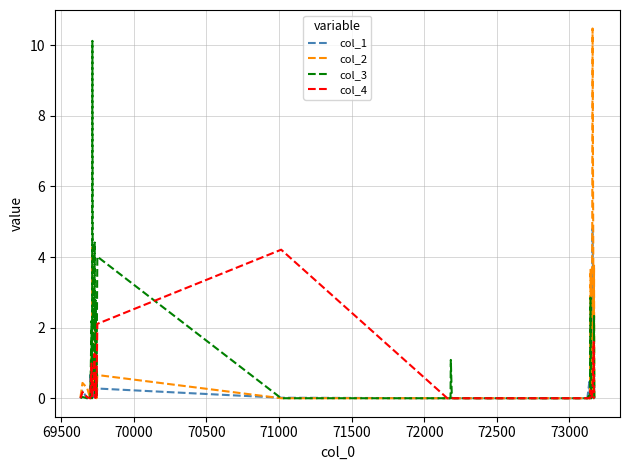

What is the maximum value shown in the chart?

10.5